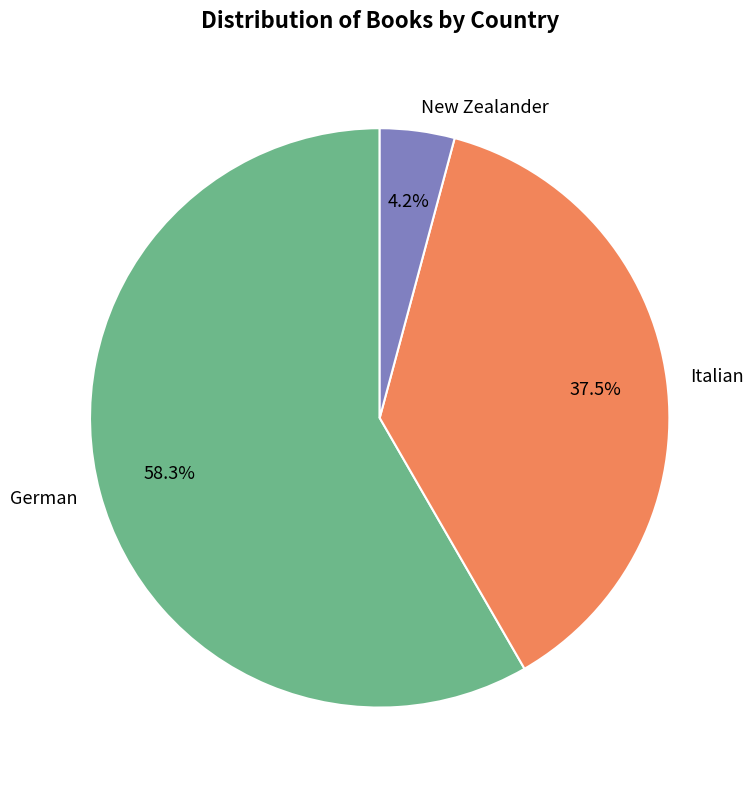

Which slice is the smallest?

New Zealander